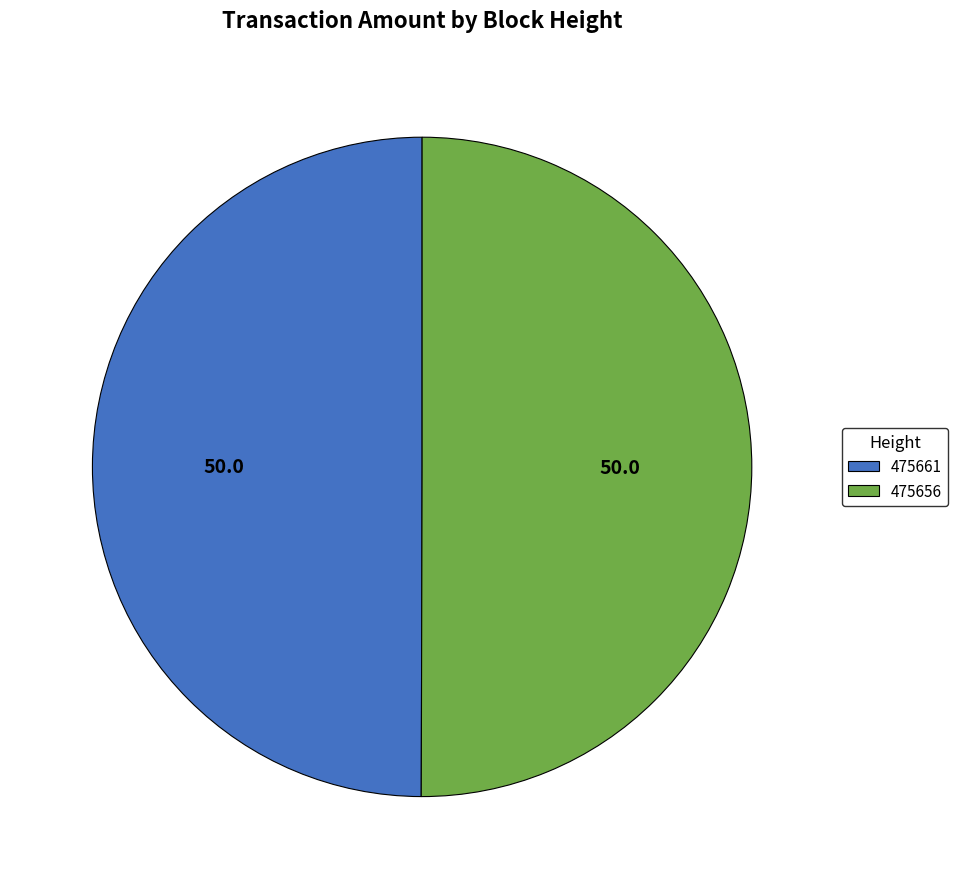

The 475656 slice represents 50% of the pie. True or false?

True